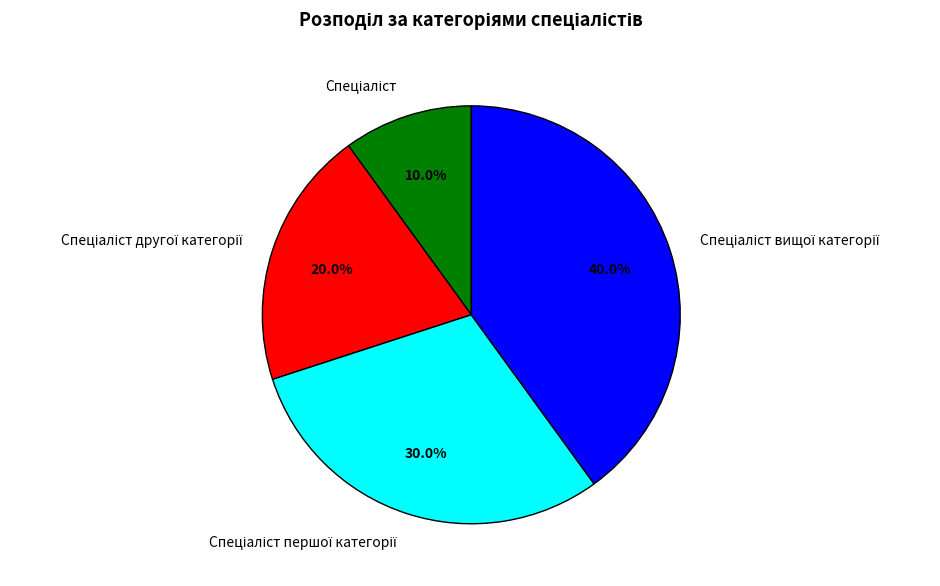

Is there any slice that represents more than half of the pie?

No